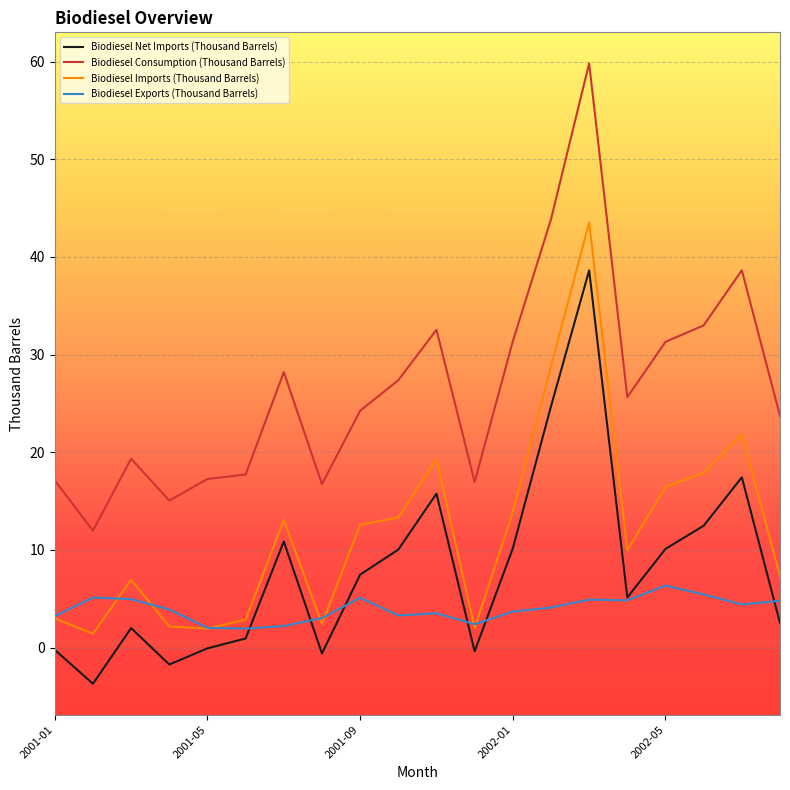

What is the highest value of the Biodiesel Consumption (Thousand Barrels) series?

59.8